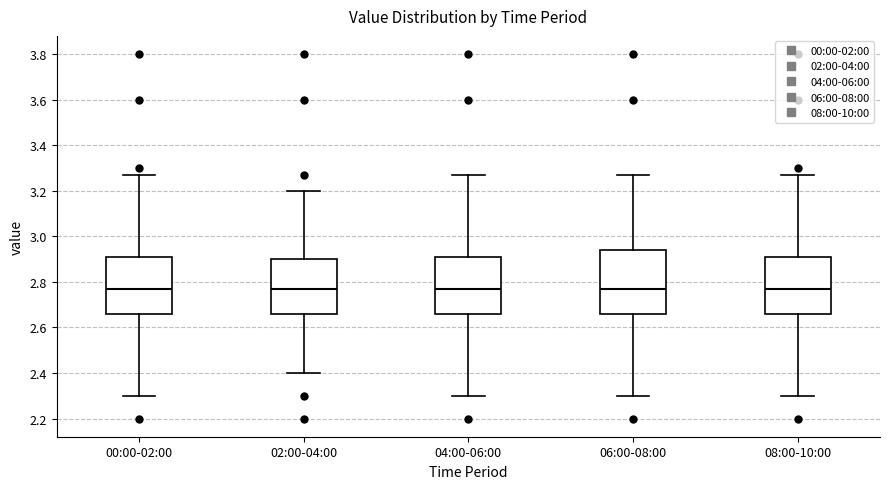

Reading left to right, transcribe this box plot: for each box, give where its median line is, the range the box spans, and where its two whiskers end, as read against the y-axis. The values are not printed on the chart, so give them approximately, as read against the axis.

00:00-02:00: median 2.78, box 2.66 to 2.90, whiskers 2.30 to 3.28
02:00-04:00: median 2.78, box 2.66 to 2.90, whiskers 2.40 to 3.20
04:00-06:00: median 2.78, box 2.66 to 2.90, whiskers 2.30 to 3.28
06:00-08:00: median 2.78, box 2.66 to 2.94, whiskers 2.30 to 3.28
08:00-10:00: median 2.78, box 2.66 to 2.90, whiskers 2.30 to 3.28